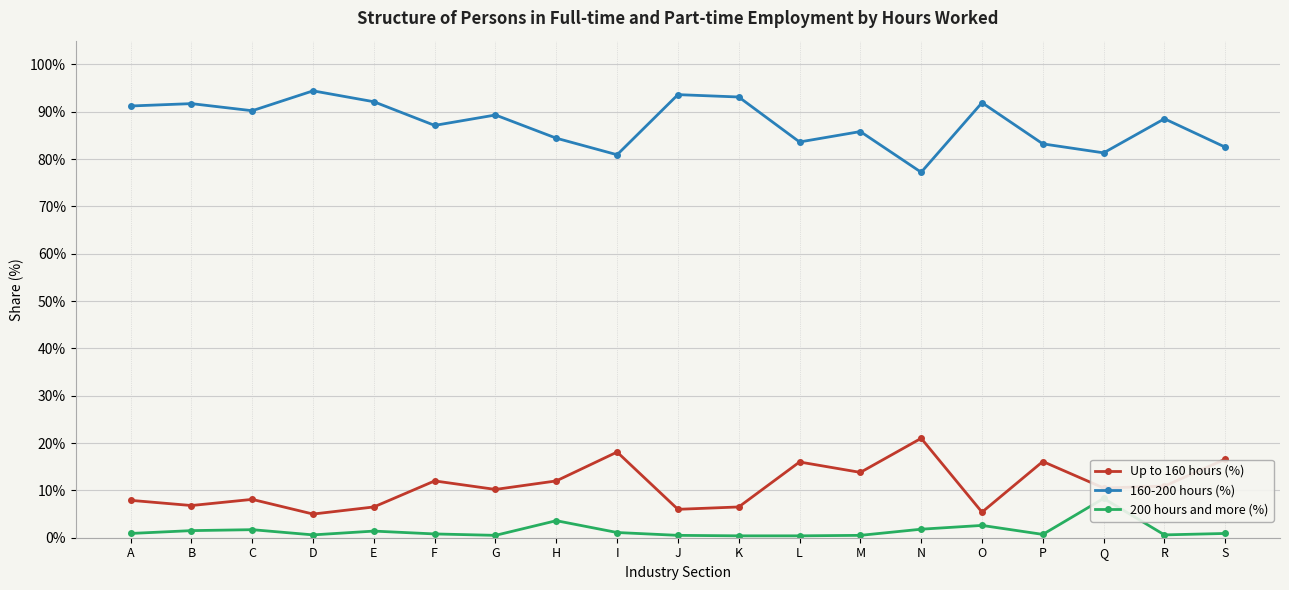

What is the lowest value of the 160-200 hours (%) series?

77.2